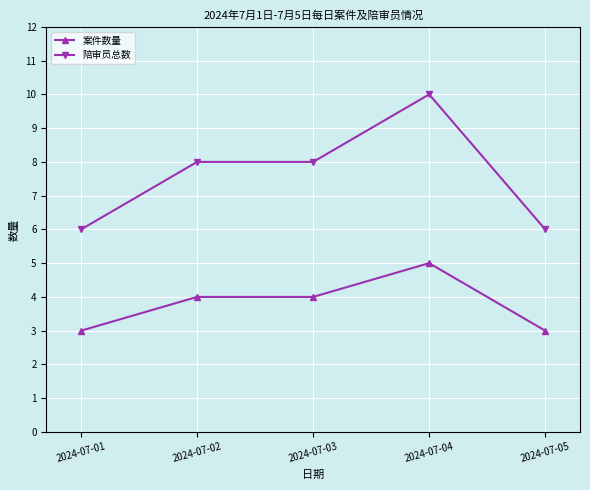

List the series in order of their overall mean, highest first.

陪审员总数, 案件数量